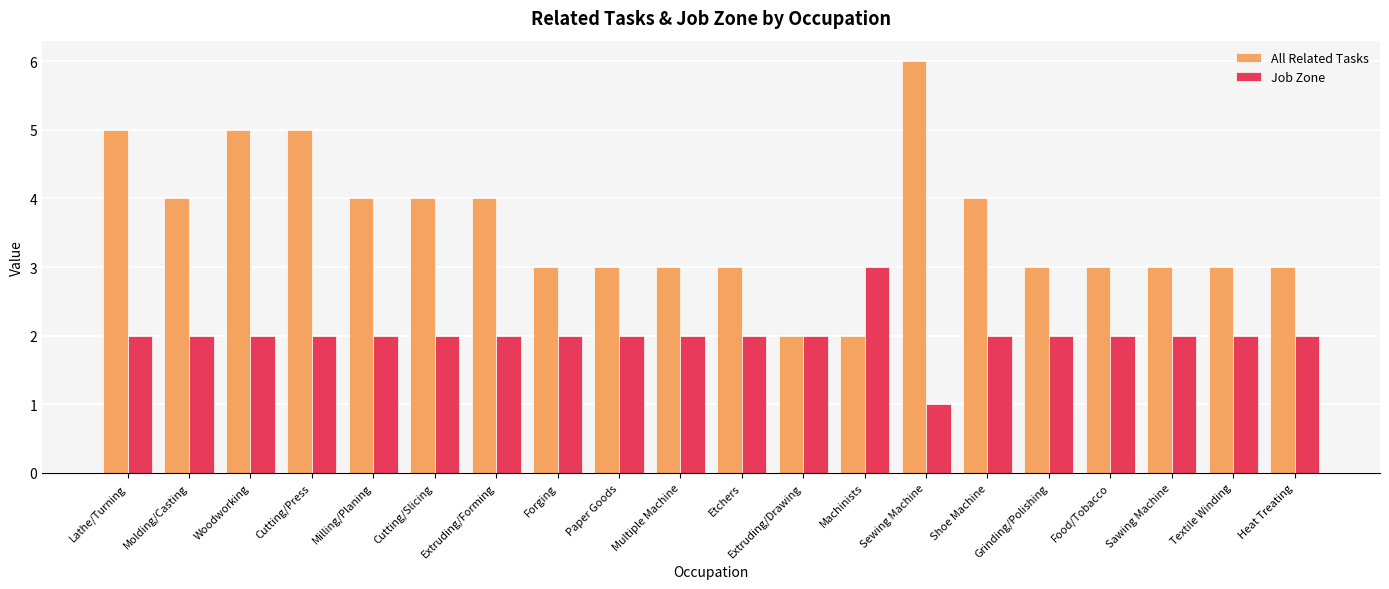

Reading right to left, extract all data points from this chart.

All Related Tasks: Heat Treating=3	Textile Winding=3	Sawing Machine=3	Food/Tobacco=3	Grinding/Polishing=3	Shoe Machine=4	Sewing Machine=6	Machinists=2	Extruding/Drawing=2	Etchers=3	Multiple Machine=3	Paper Goods=3	Forging=3	Extruding/Forming=4	Cutting/Slicing=4	Milling/Planing=4	Cutting/Press=5	Woodworking=5	Molding/Casting=4	Lathe/Turning=5
Job Zone: Heat Treating=2	Textile Winding=2	Sawing Machine=2	Food/Tobacco=2	Grinding/Polishing=2	Shoe Machine=2	Sewing Machine=1	Machinists=3	Extruding/Drawing=2	Etchers=2	Multiple Machine=2	Paper Goods=2	Forging=2	Extruding/Forming=2	Cutting/Slicing=2	Milling/Planing=2	Cutting/Press=2	Woodworking=2	Molding/Casting=2	Lathe/Turning=2